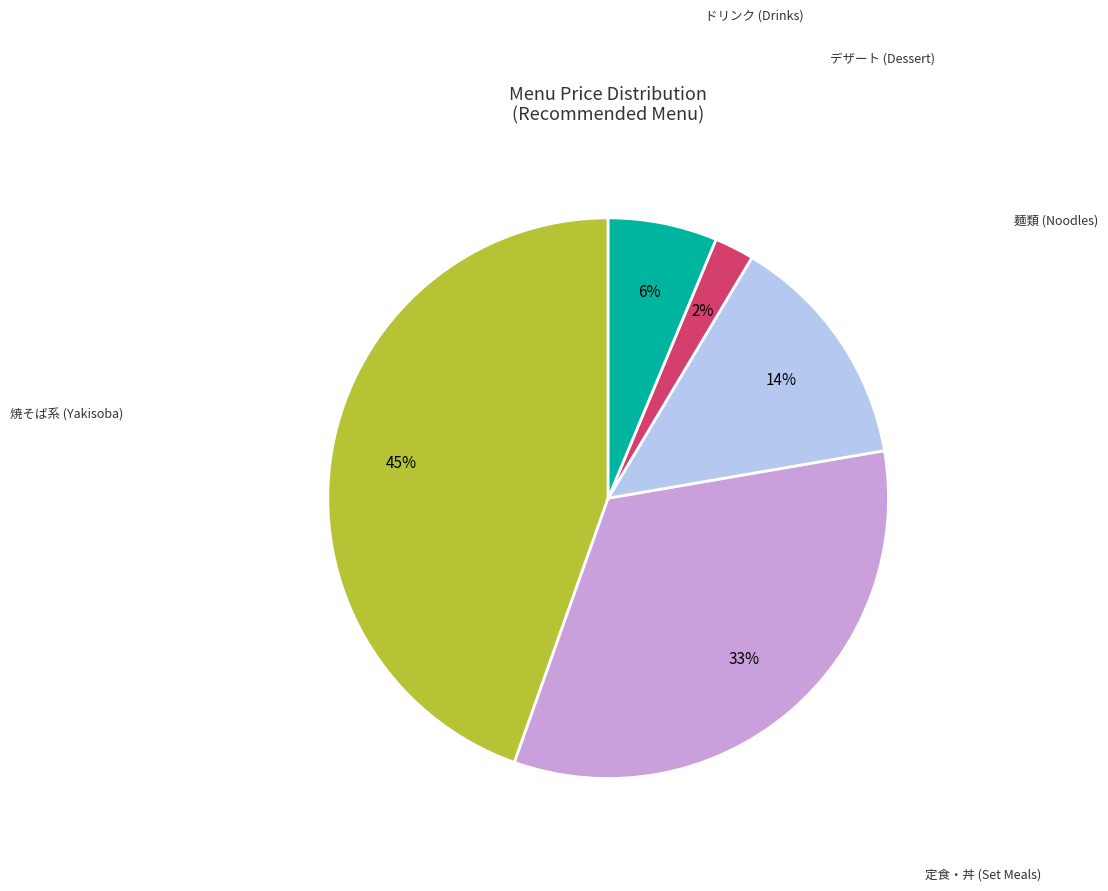

Does any single category account for the majority?

No